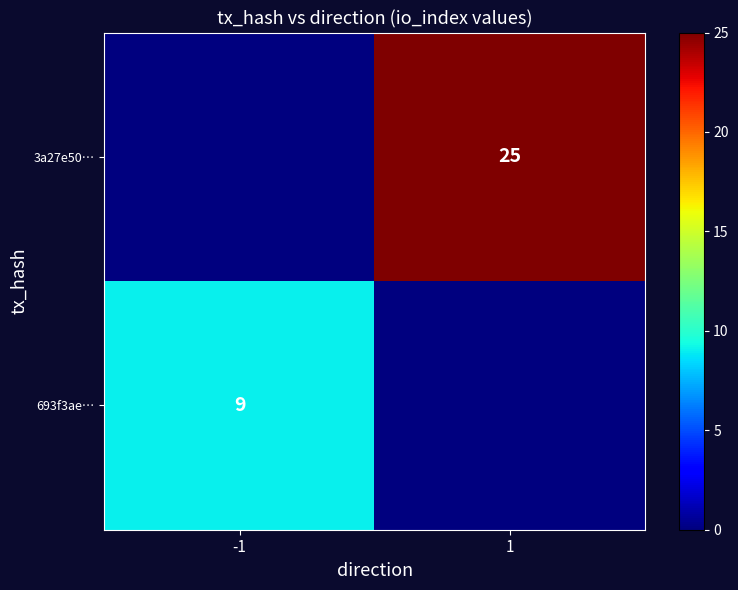

The 693f3ae… series shows 3 at -1. True or false?

False